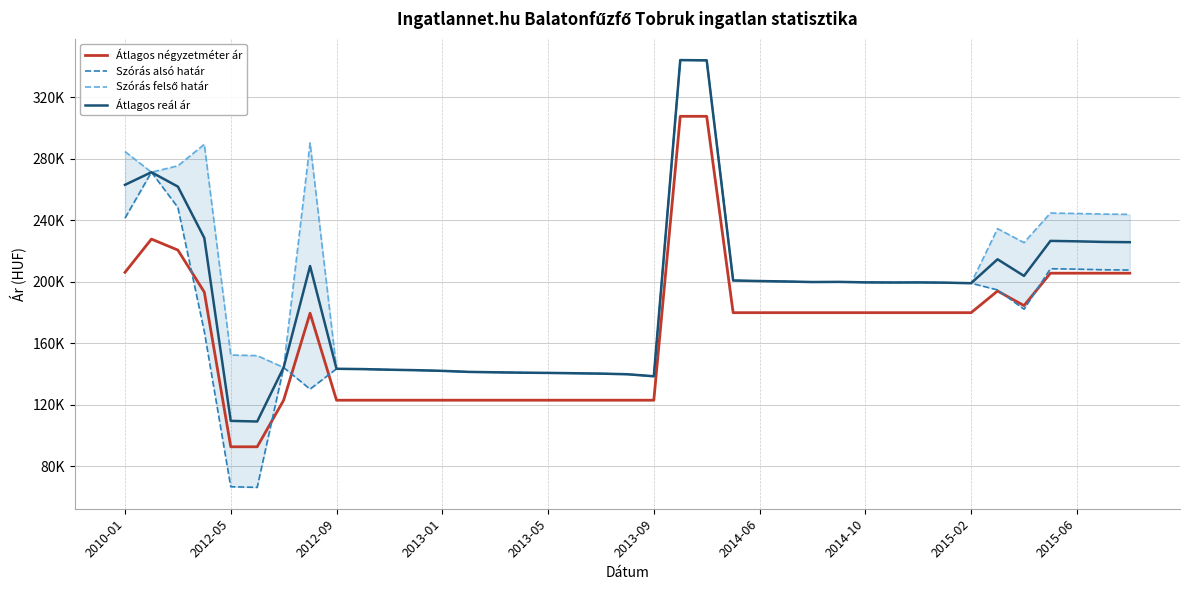

At how many categories does at least one series exceed 305559?

2